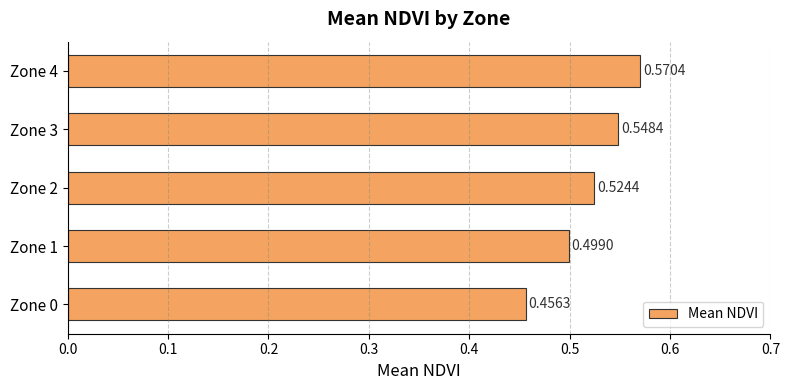

Are the bars horizontal?

Yes